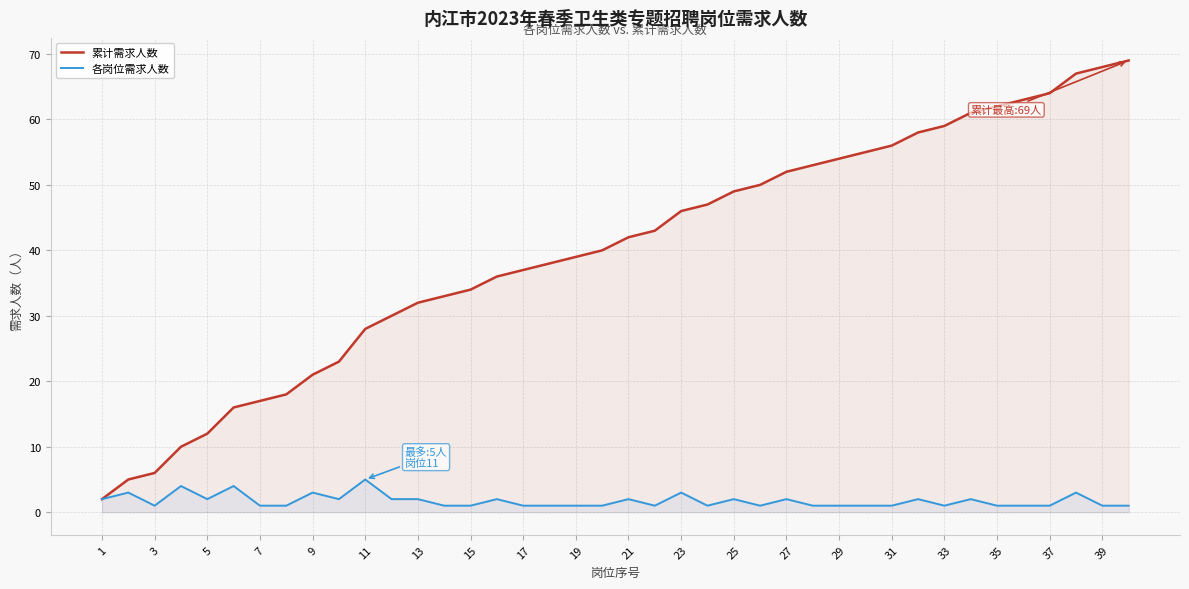

True or false: 累计需求人数 and 各岗位需求人数 cross at least once.

False